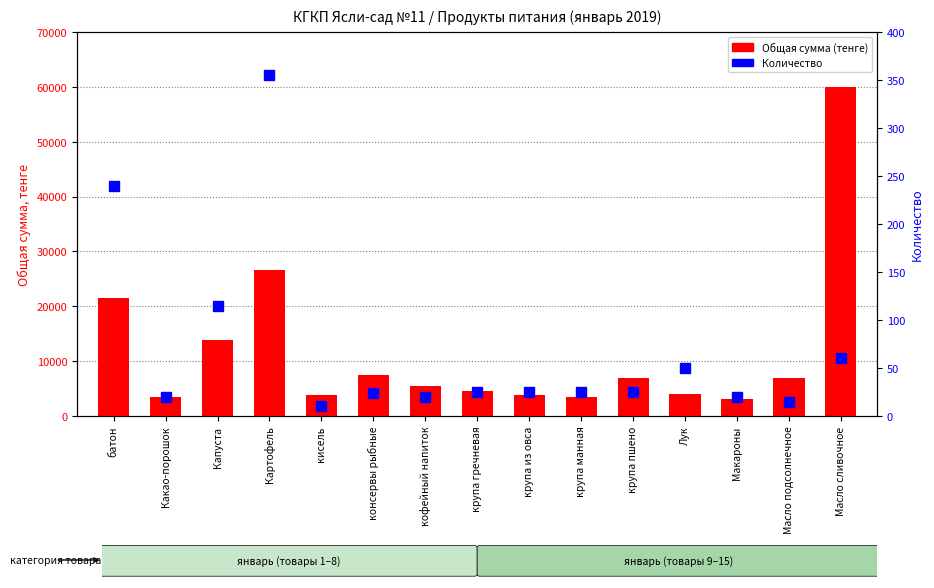

What is the total value across all series at крупа пшено?

6900